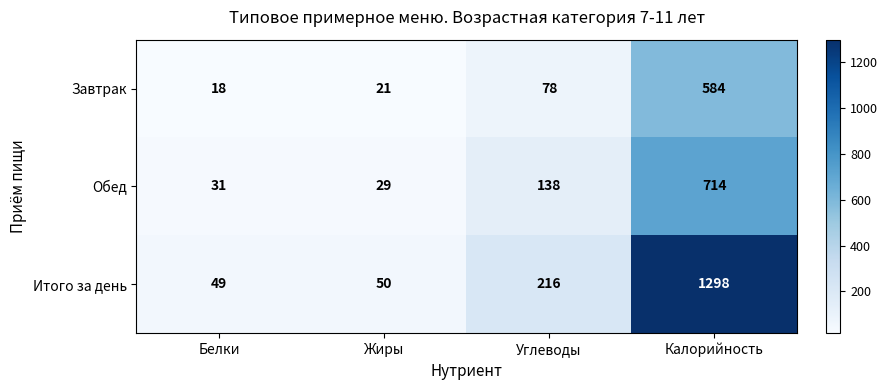

List the series in order of their peak value, lowest first.

Завтрак, Обед, Итого за день